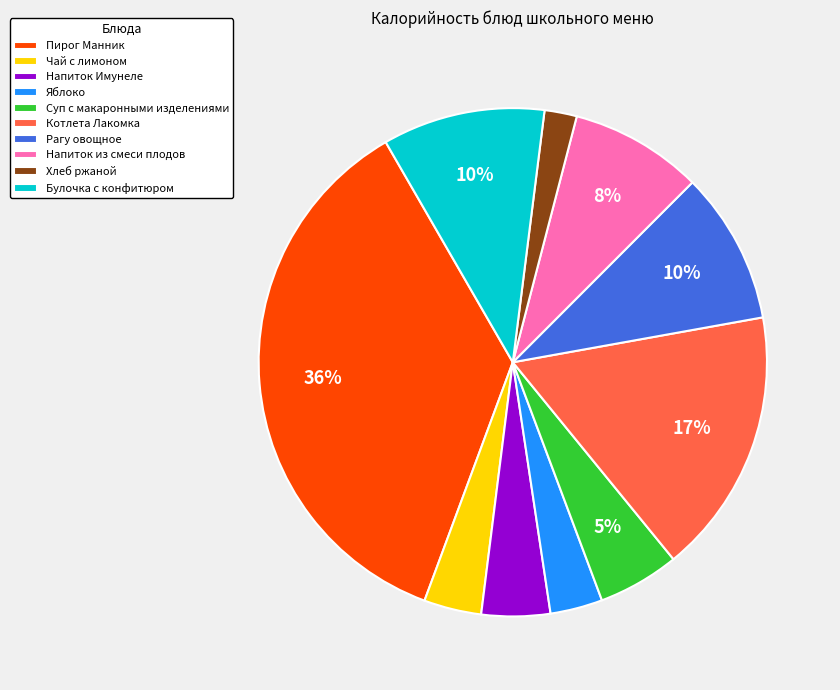

True or false: Суп с макаронными изделениями accounts for 5% of the total.

True